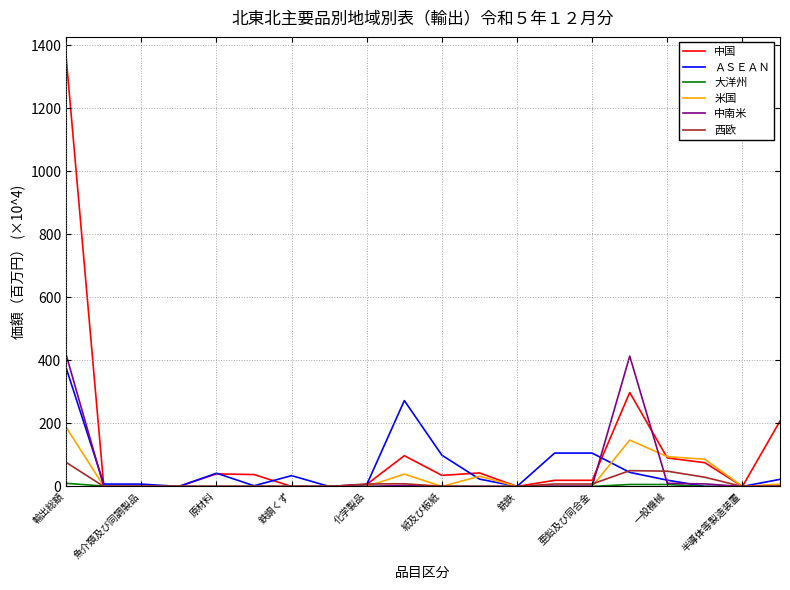

Which series has the largest total across all categories?

中国